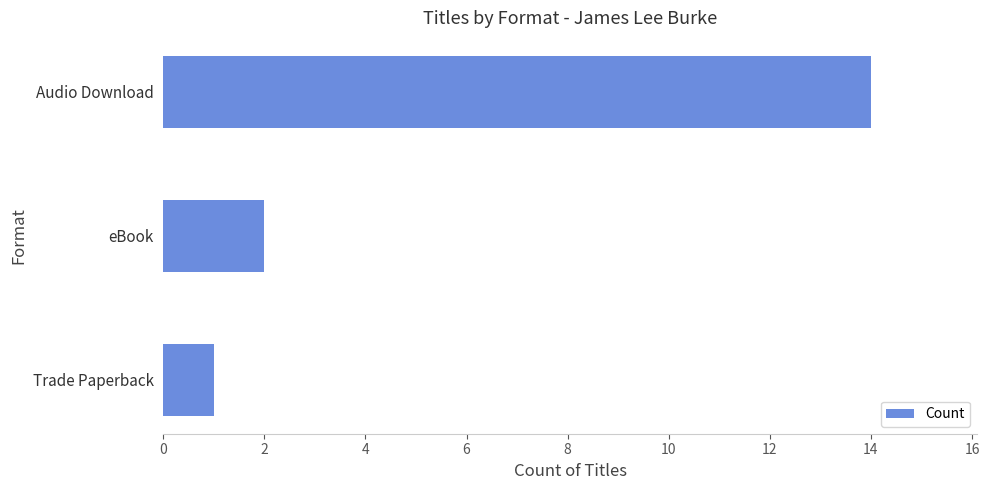

Is it true that the value at Trade Paperback is 1?

True